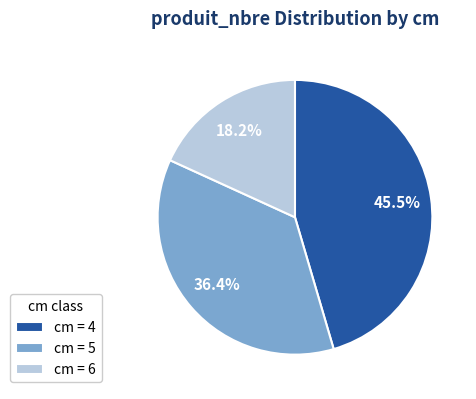

What is the total percentage of cm = 4 and cm = 5?

81.8%